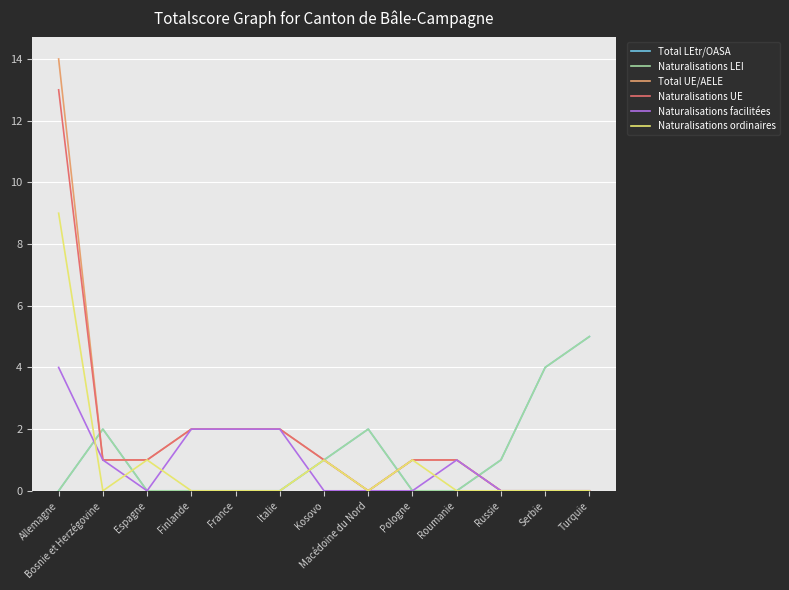

Is this an area chart (filled region under the line)?

No